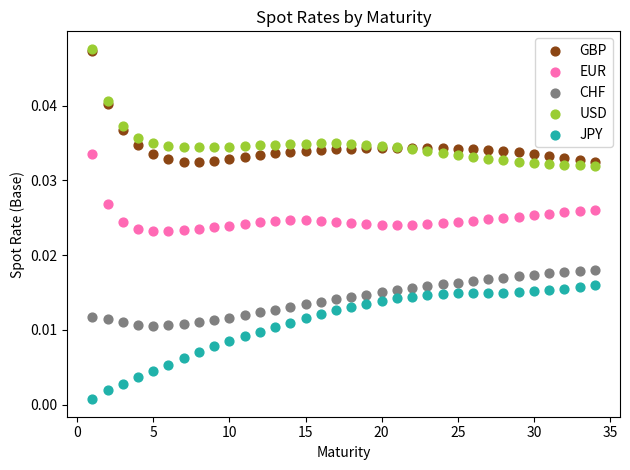

What are all the series names shown in the legend?

GBP, EUR, CHF, USD, JPY